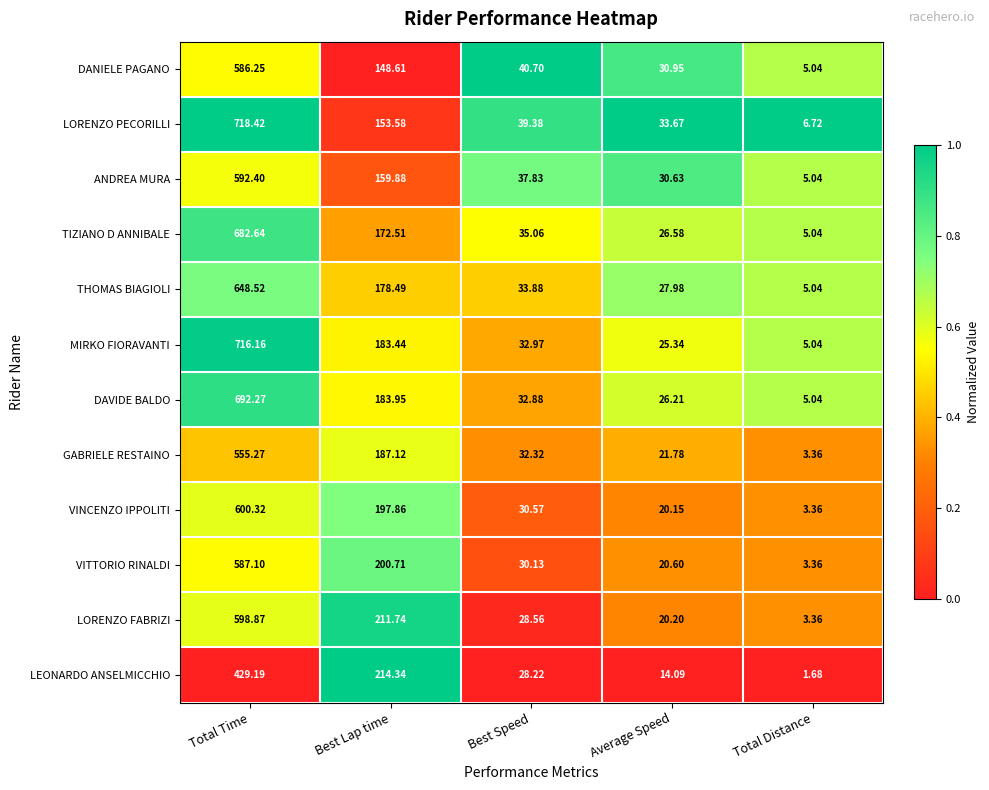

Where is LORENZO FABRIZI nearest to the value 301?

Best Lap time